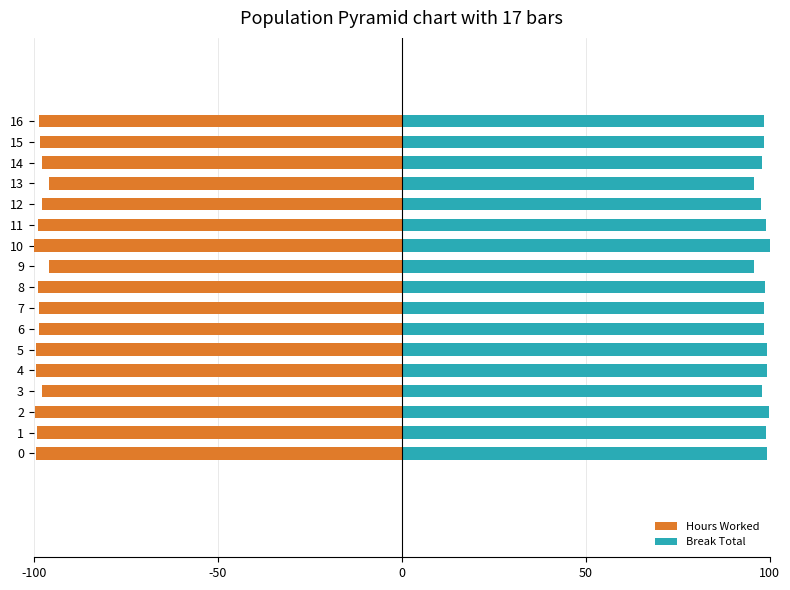

Reading right to left, extract all data points from this chart.

Hours Worked: -98.6	-98.4	-97.9	-95.8	-97.7	-98.9	-100.0	-95.7	-98.8	-98.5	-98.6	-99.2	-99.2	-97.9	-99.8	-99.0	-99.2
Break Total: 98.6	98.4	97.9	95.8	97.7	98.9	100.0	95.7	98.8	98.5	98.6	99.2	99.2	97.9	99.8	99.0	99.2